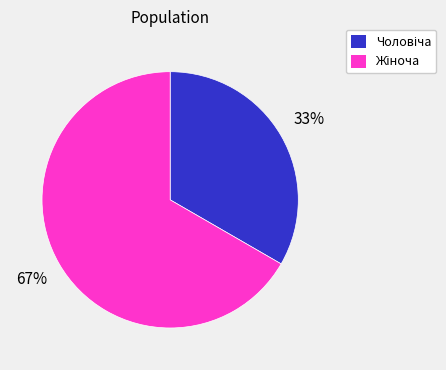

Is there a majority slice in this chart?

Yes